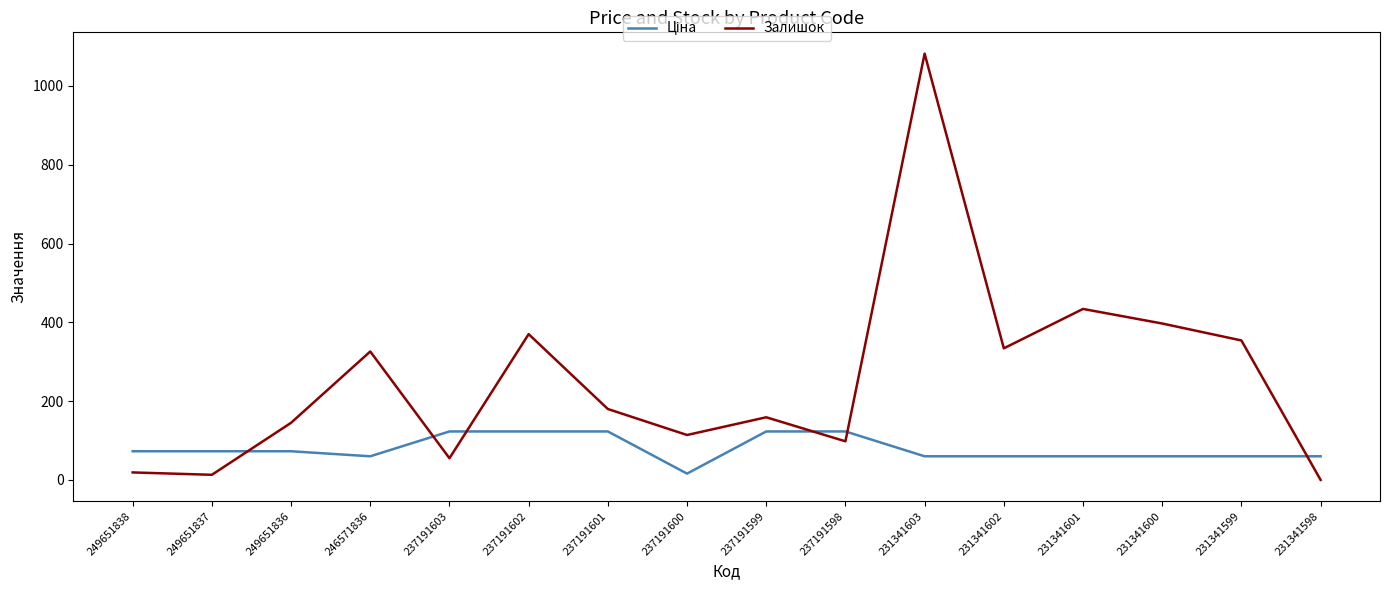

What is the total value across all series at 231341598?

60.0